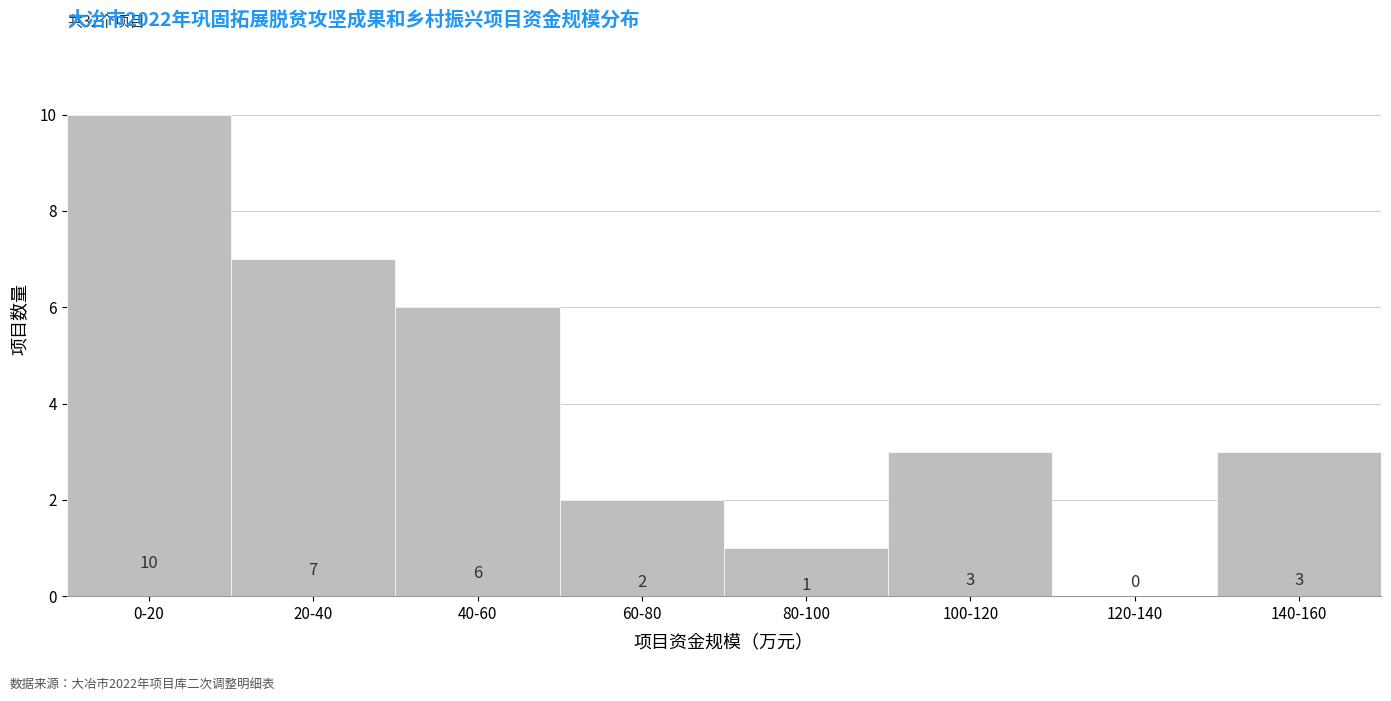

Reading right to left, what are all the values shown in this chart?

140-160=3	120-140=0	100-120=3	80-100=1	60-80=2	40-60=6	20-40=7	0-20=10